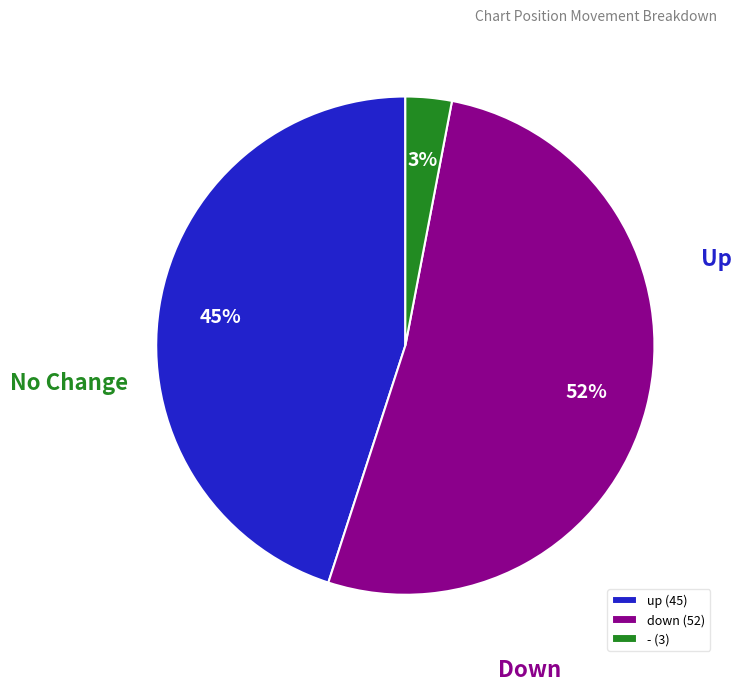

Between down (52) and - (3), which is larger?

down (52)